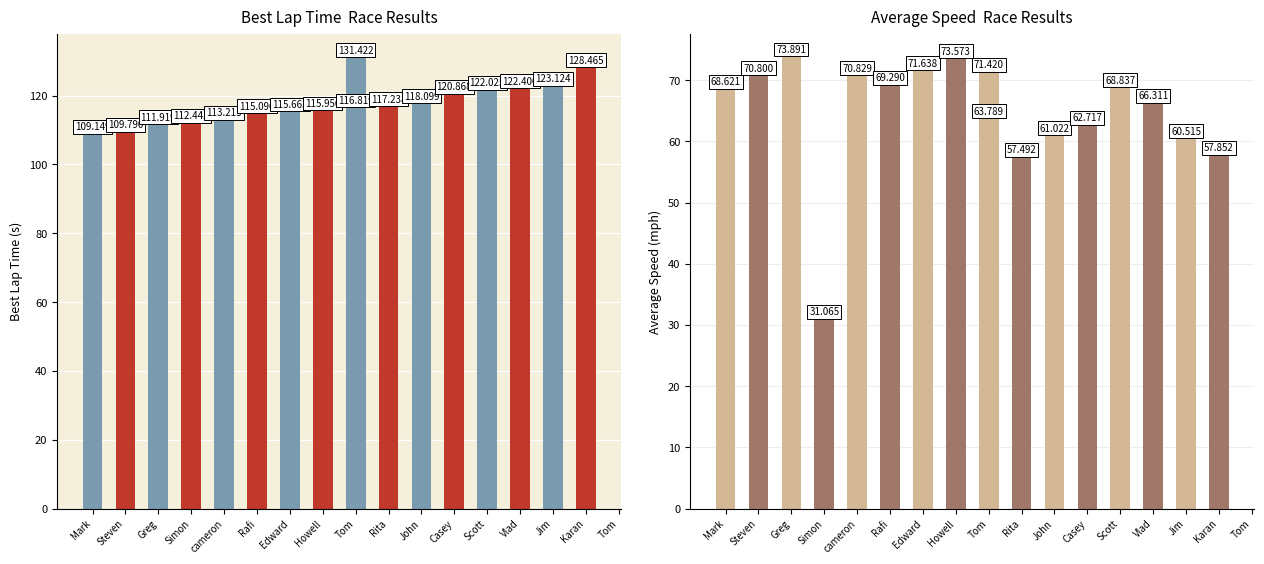

How many data points does each series have?

17